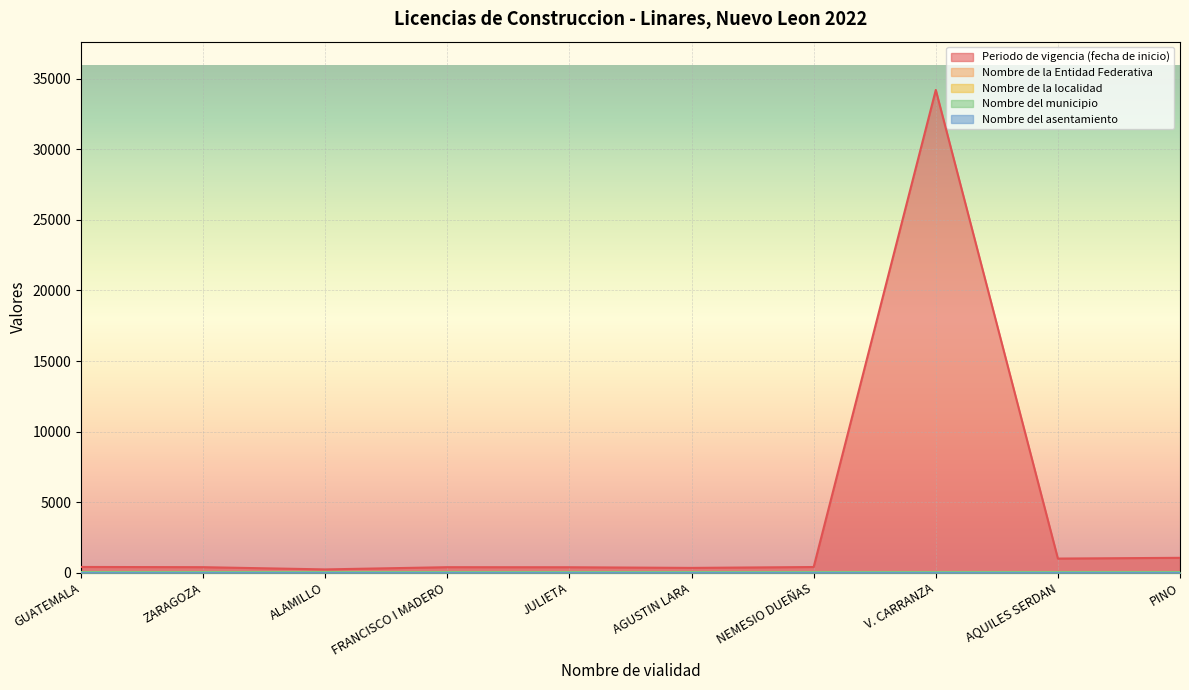

Read the Periodo de vigencia (fecha de inicio) value at ALAMILLO.

230